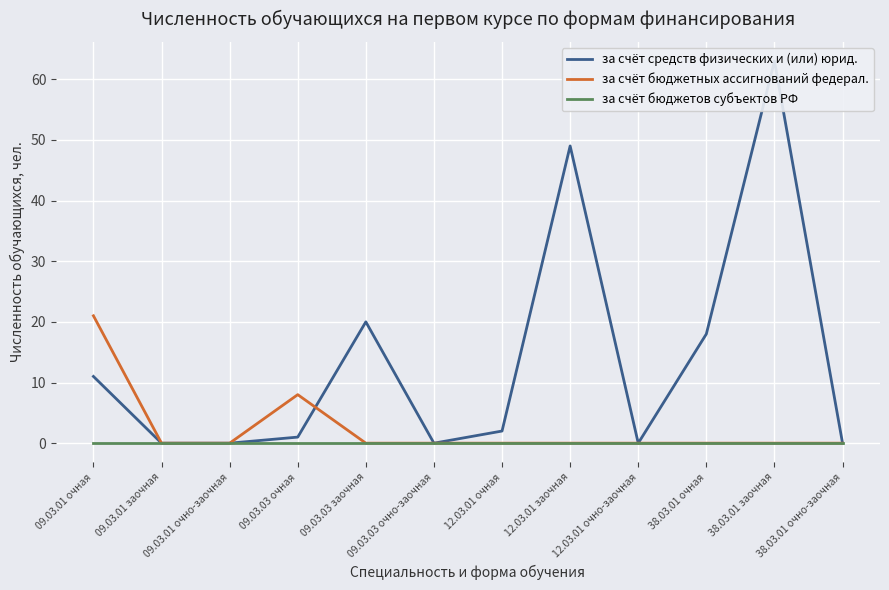

Read the за счёт средств физических и (или) юрид. value at 12.03.01 очная.

2